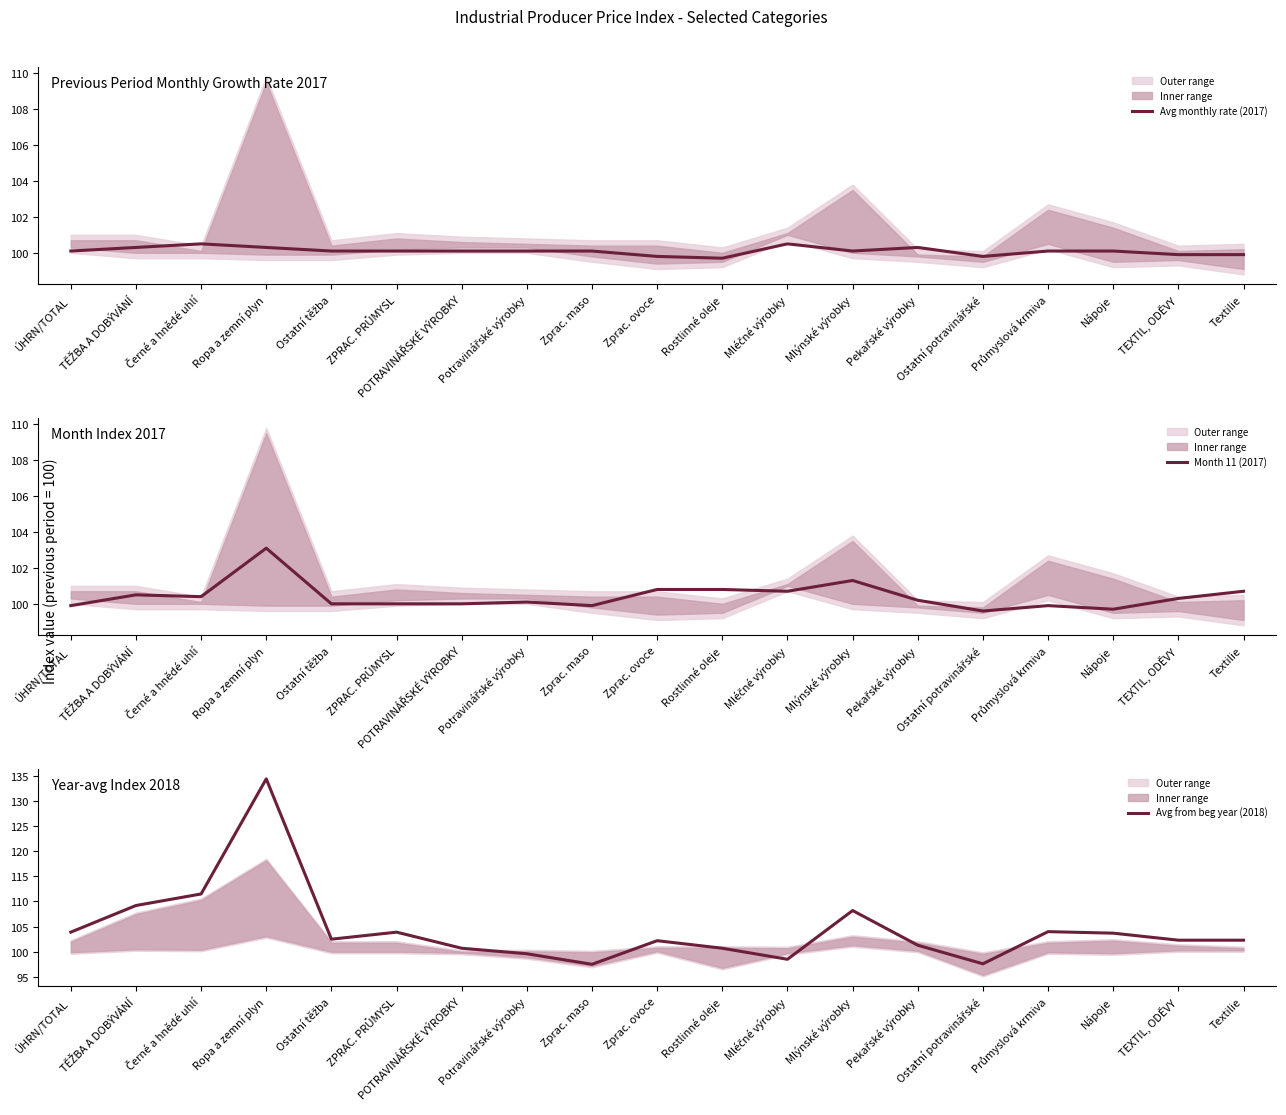

Where is the first local minimum for Avg monthly rate (2017)?

Rostlinné oleje